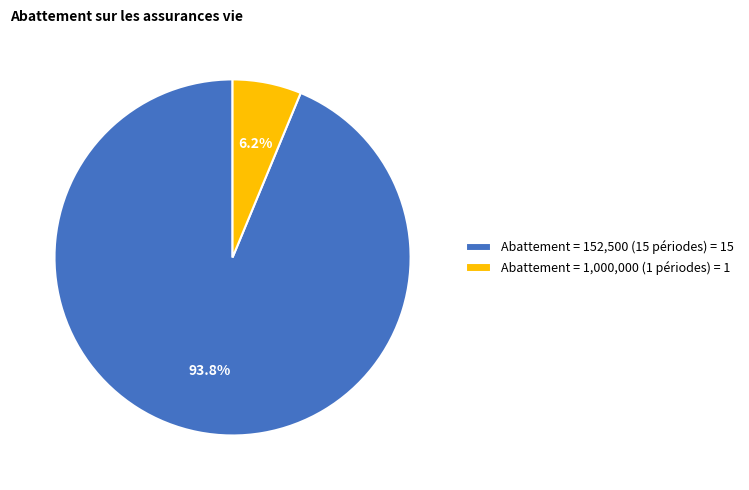

Rank the categories by value from highest to lowest.

Abattement = 152,500 (15 périodes) = 15, Abattement = 1,000,000 (1 périodes) = 1